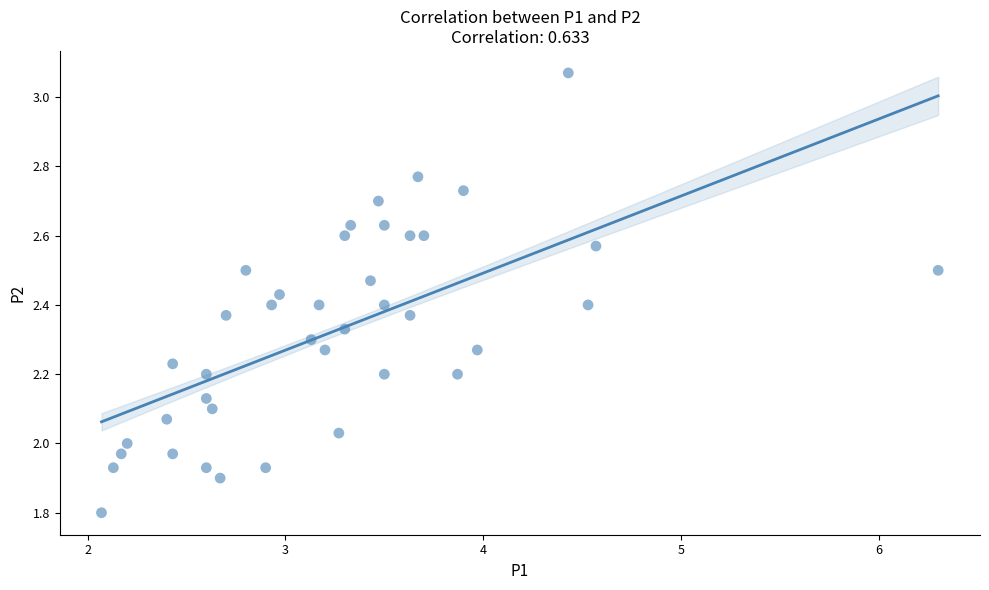

What is the range of Y values (max minus min)?

1.3